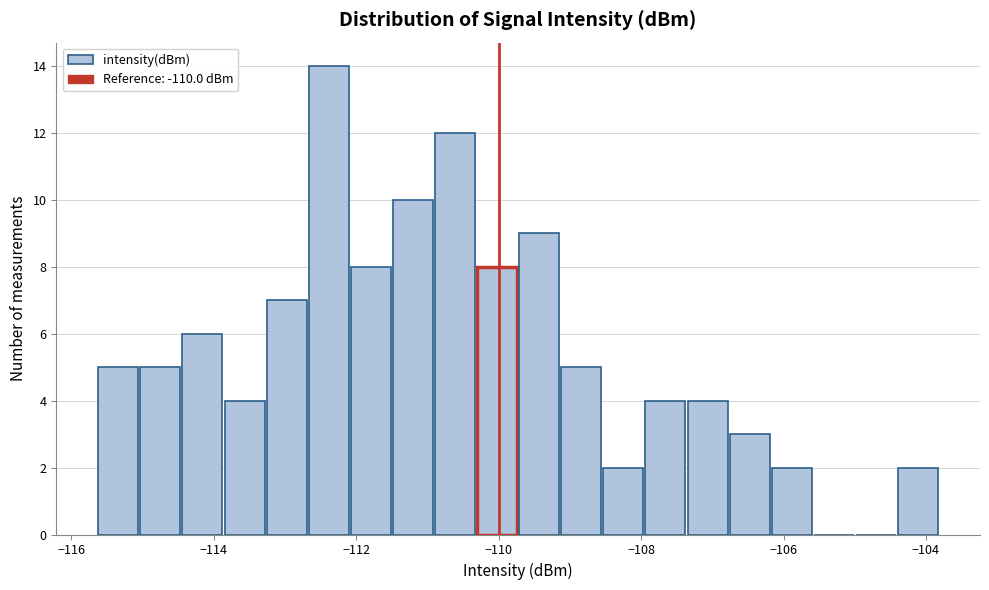

Around what value on the x-axis is the tallest bar? Give the approximate position of its centre, as read against the axis.

-112.4